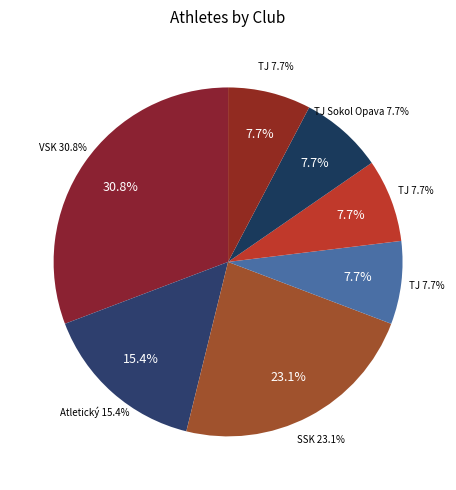

To the nearest percent, what is the average slice percentage?

14%